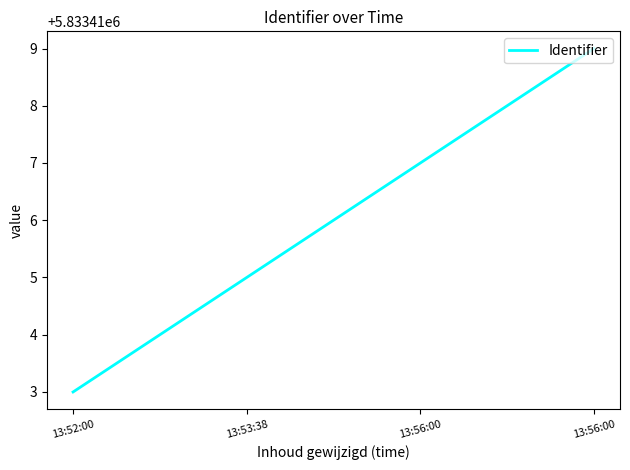

The value at 13:52:00 is 5833413. True or false?

True